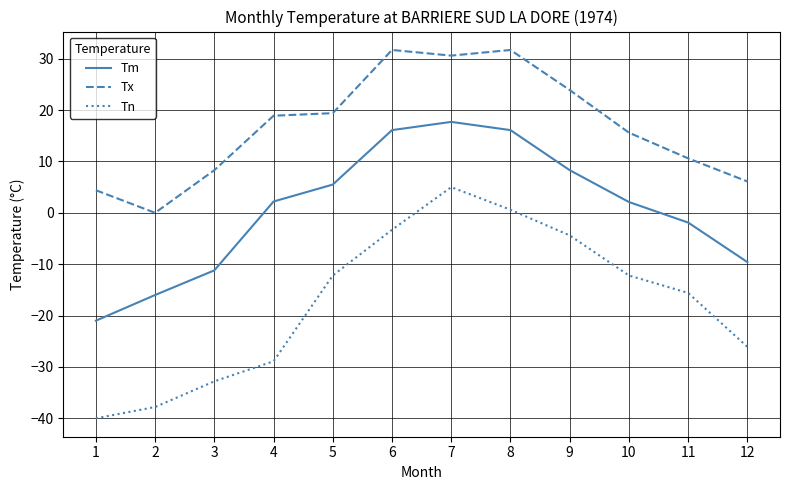

What is the sum of the Tm values at 9 and 11?

6.4